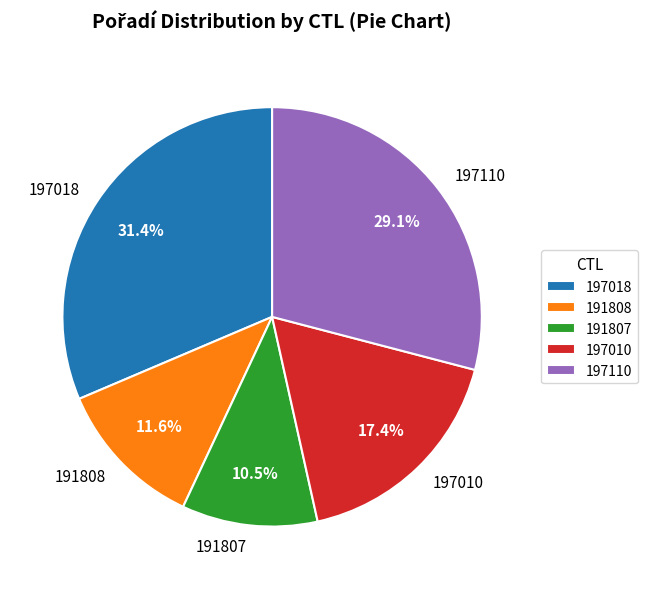

Between 197018 and 191807, which is larger?

197018